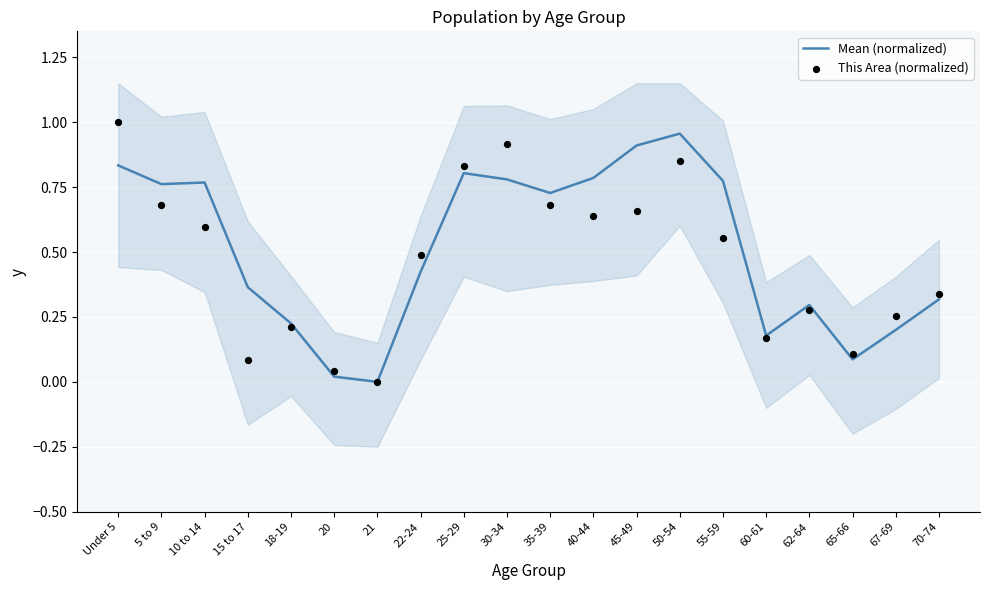

Which series has the largest total across all categories?

Mean (normalized)